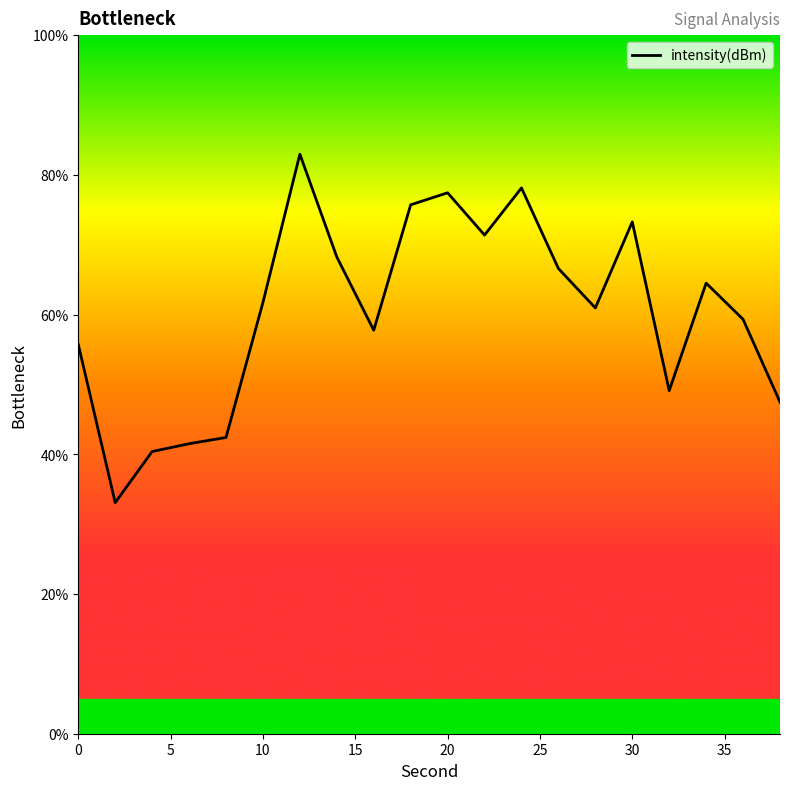

What is the smallest value displayed?

33.1